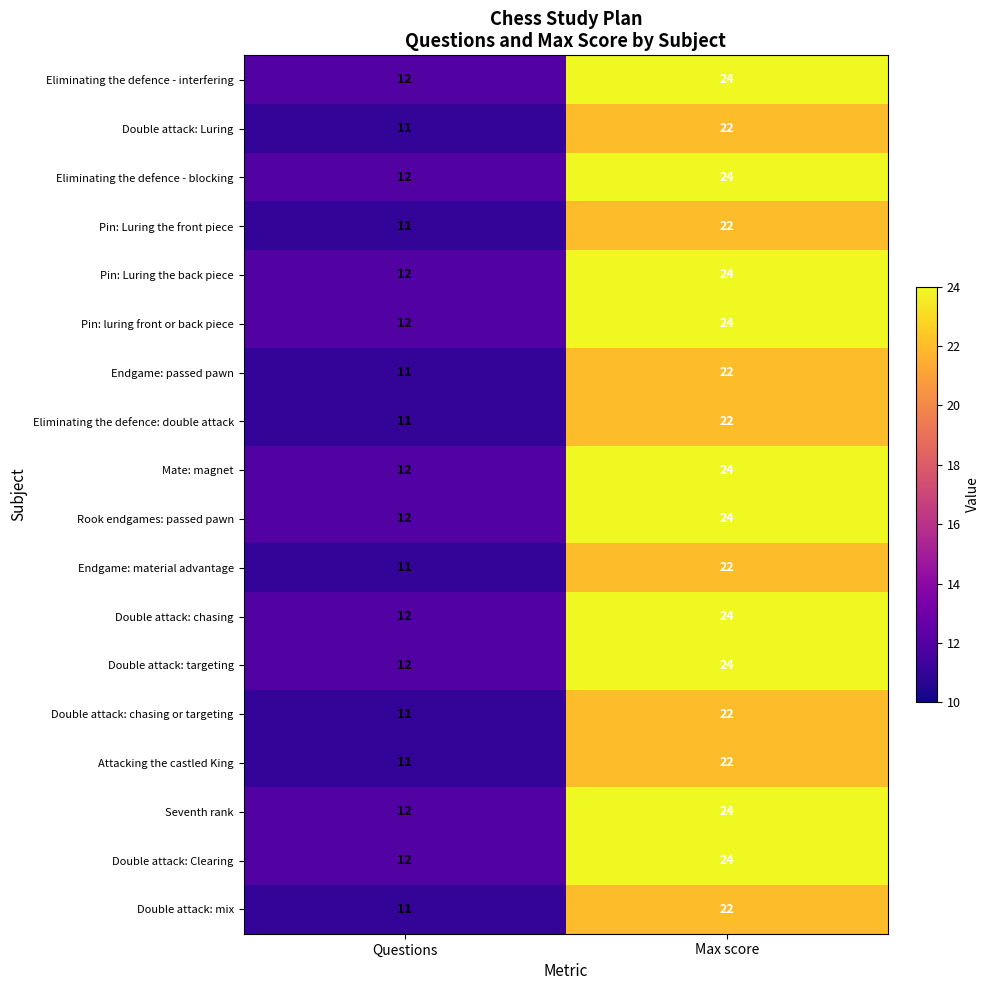

At which category is the sum across all series the highest?

Max score